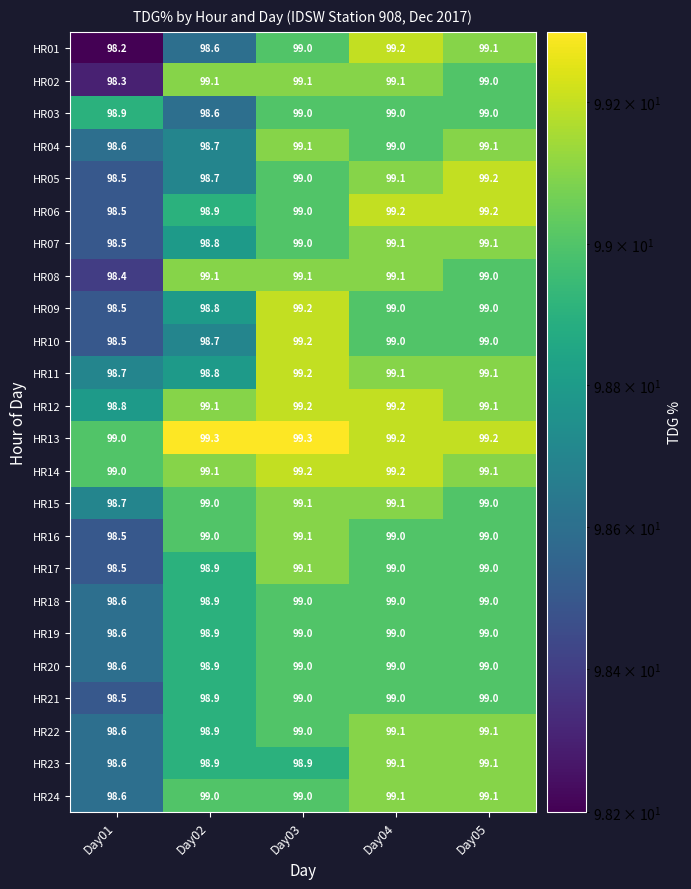

What value does the HR24 series have at Day02?

99.0